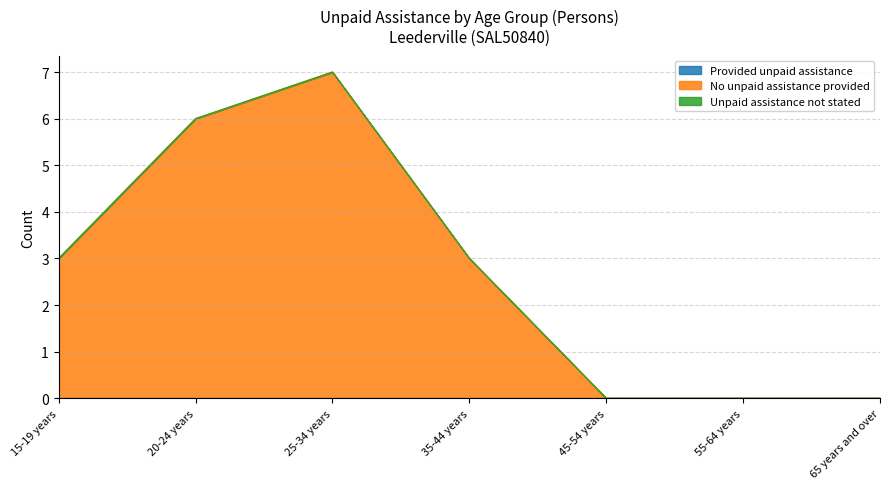

Which series has the largest total across all categories?

No unpaid assistance provided